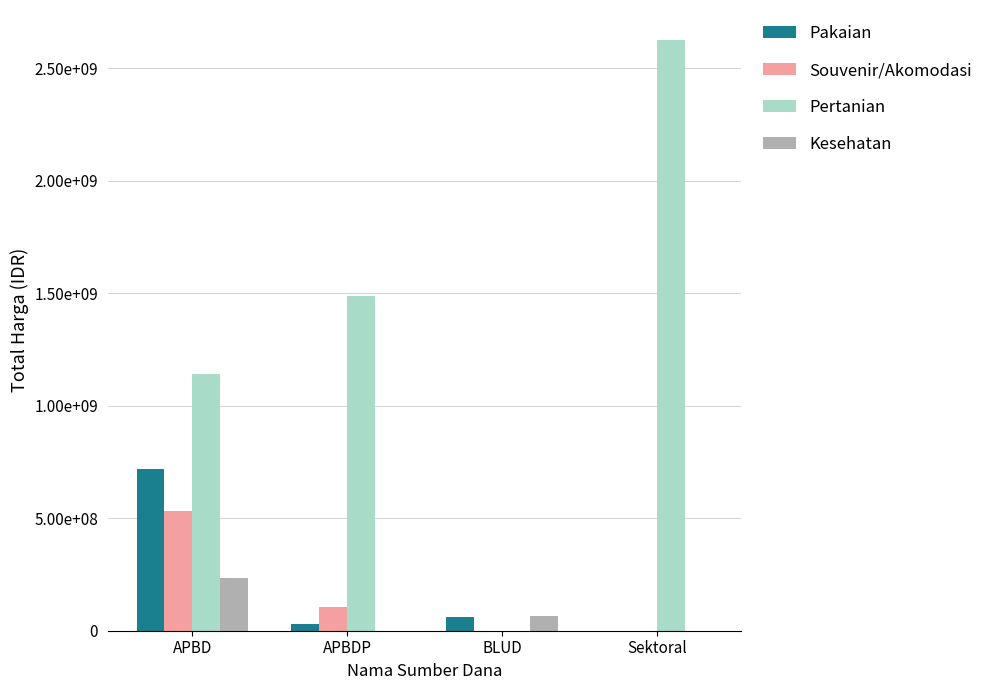

How many Kesehatan values are between 0 and 235337245?

4